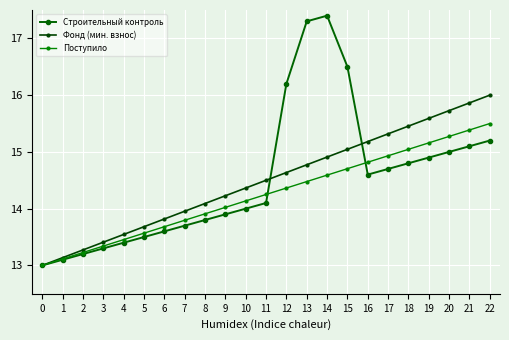

What is the maximum value for Фонд (мин. взнос)?

16.0